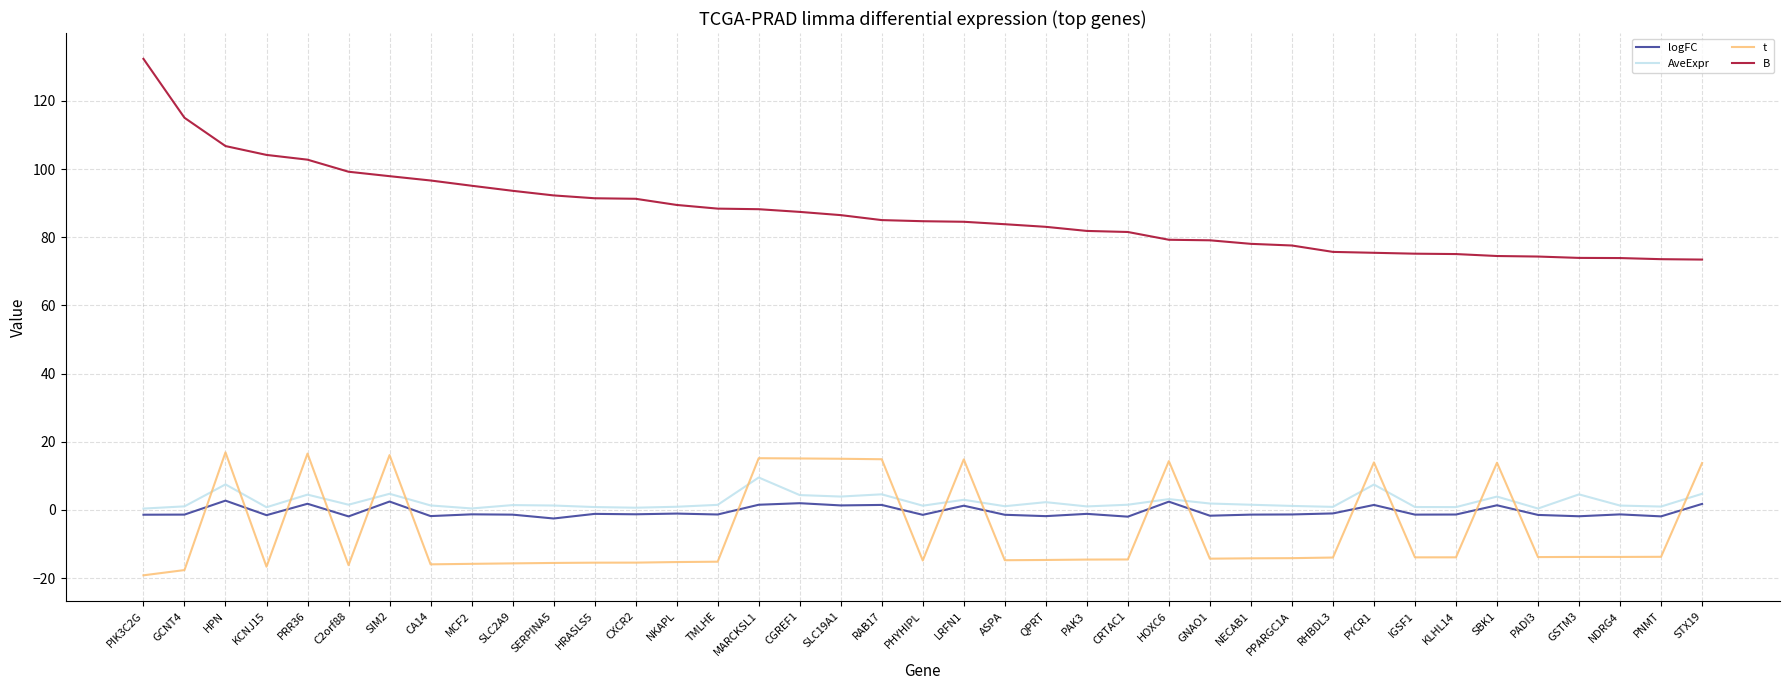

Rank the series by their maximum value, from highest to lowest.

B, t, AveExpr, logFC